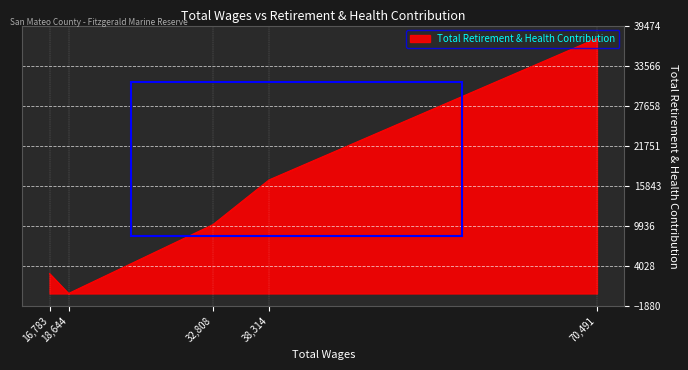

What is the difference between the second highest and second lowest values?

13805